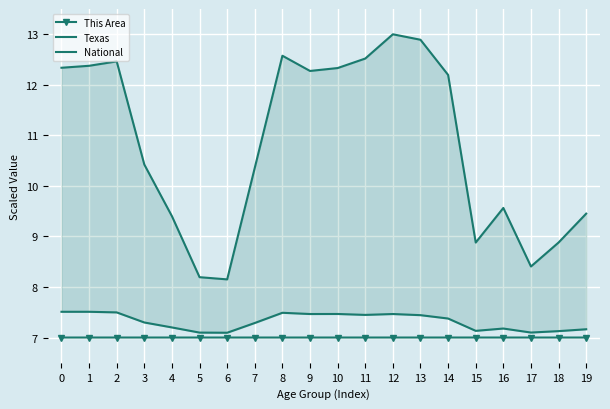

Which series has the largest range (max minus min)?

National